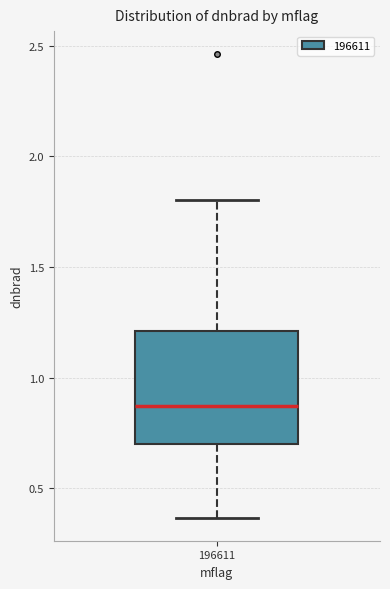

Transcribe this box plot: give where the median line is, the range the box spans, and where the two whiskers end, as read against the y-axis. The values are not printed on the chart, so give them approximately, as read against the axis.

median 0.85, box 0.70 to 1.20, whiskers 0.35 to 1.80